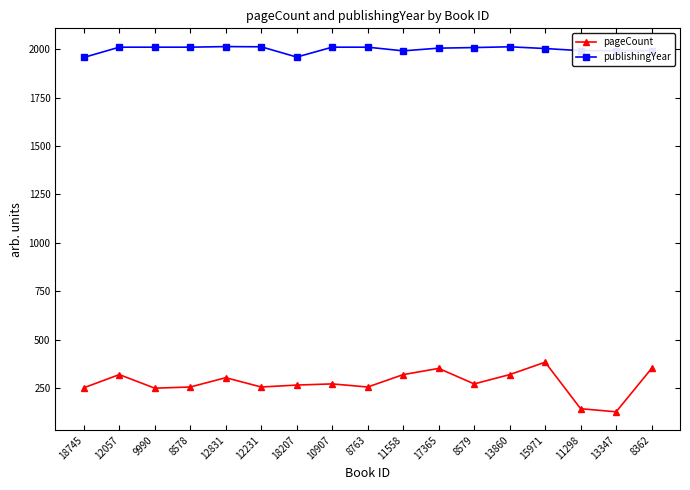

What is the difference between the publishingYear values at 12057 and 17365?

5